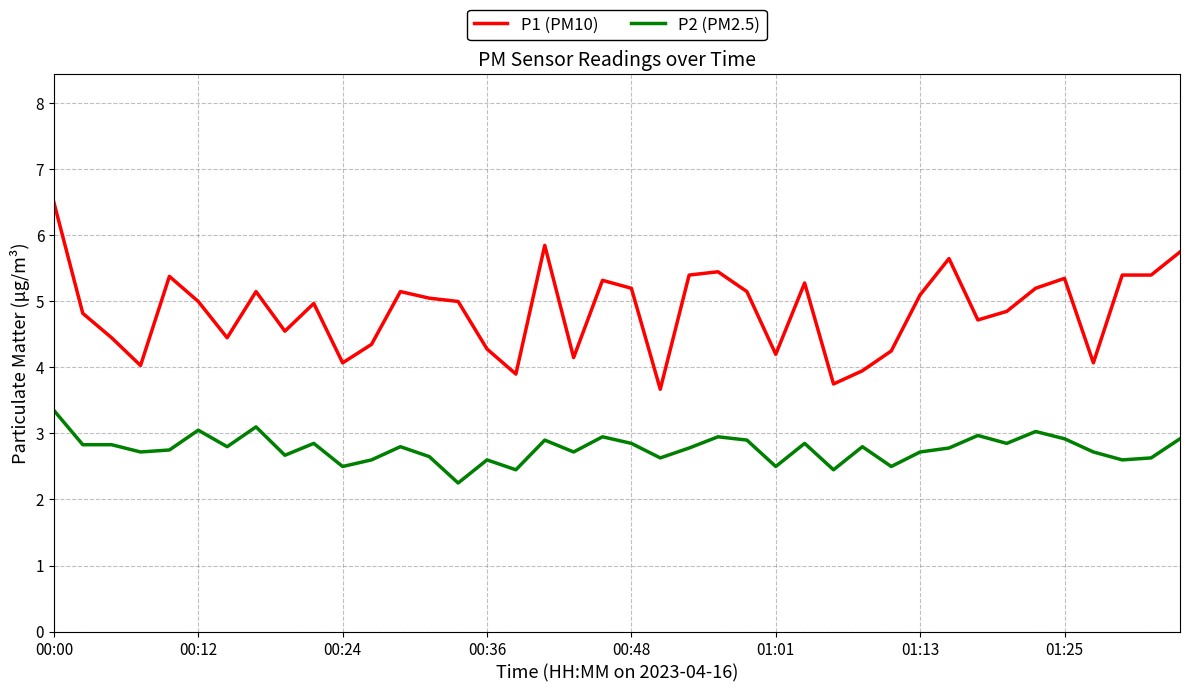

Which series has the widest spread of values?

P1 (PM10)